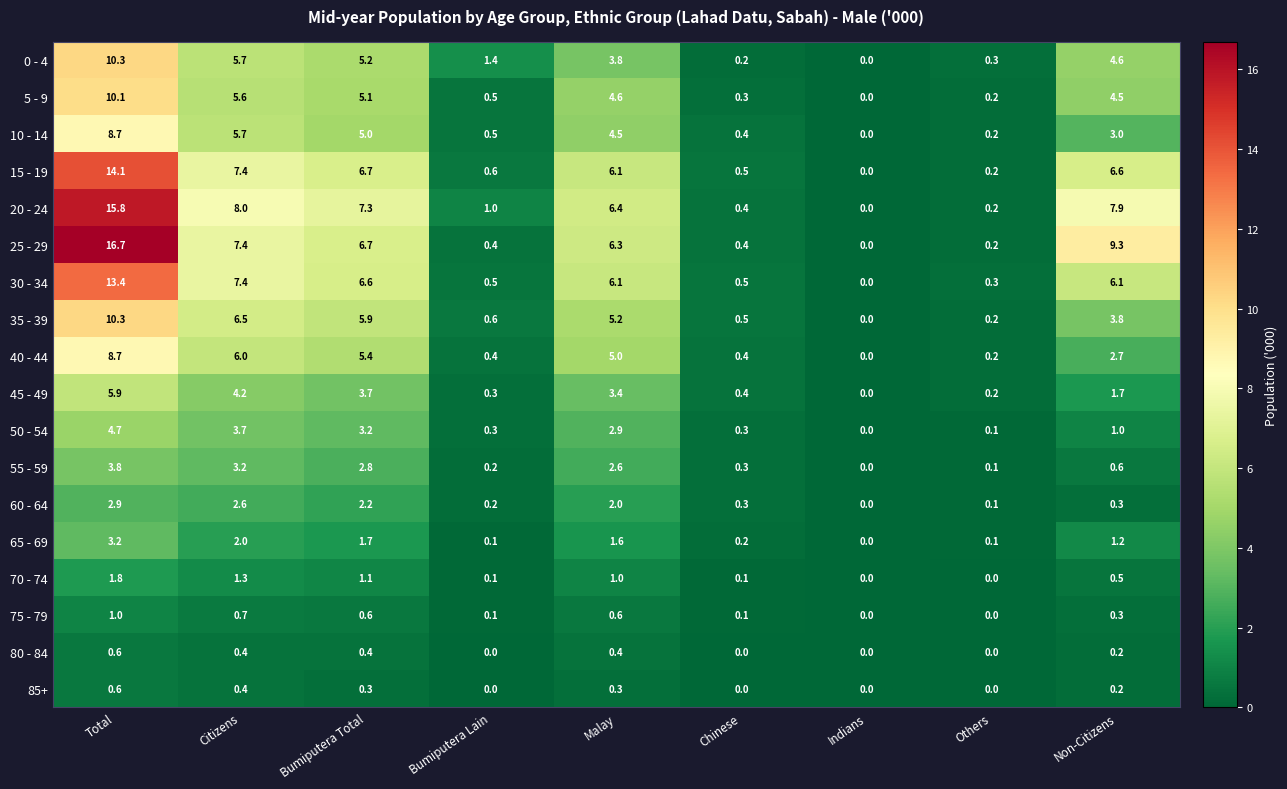

What is the greatest value displayed?

16.7